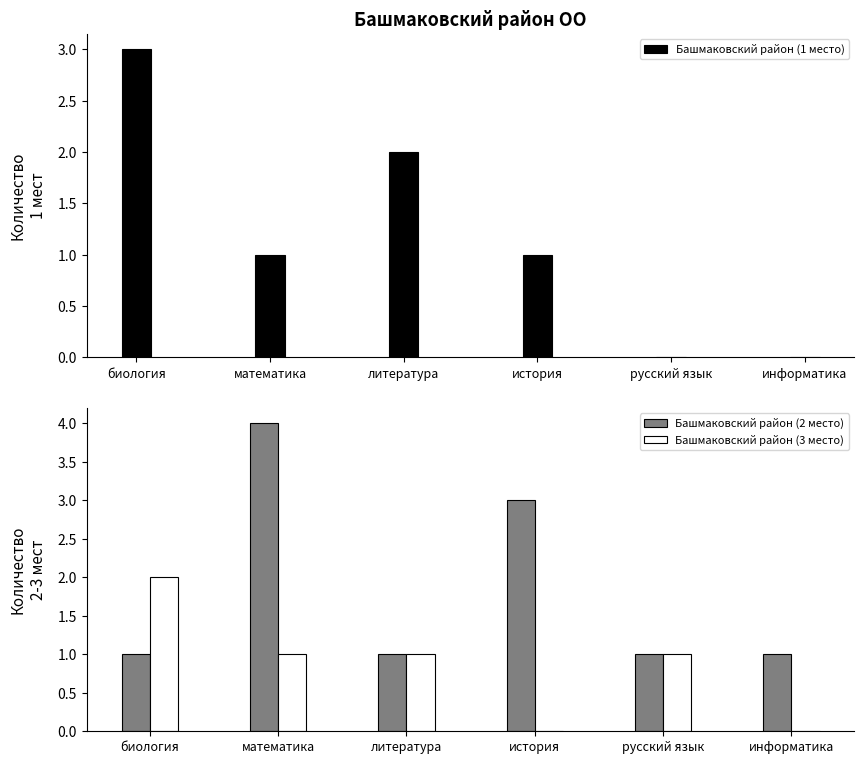

Read the Башмаковский район (2 место) value at информатика.

1